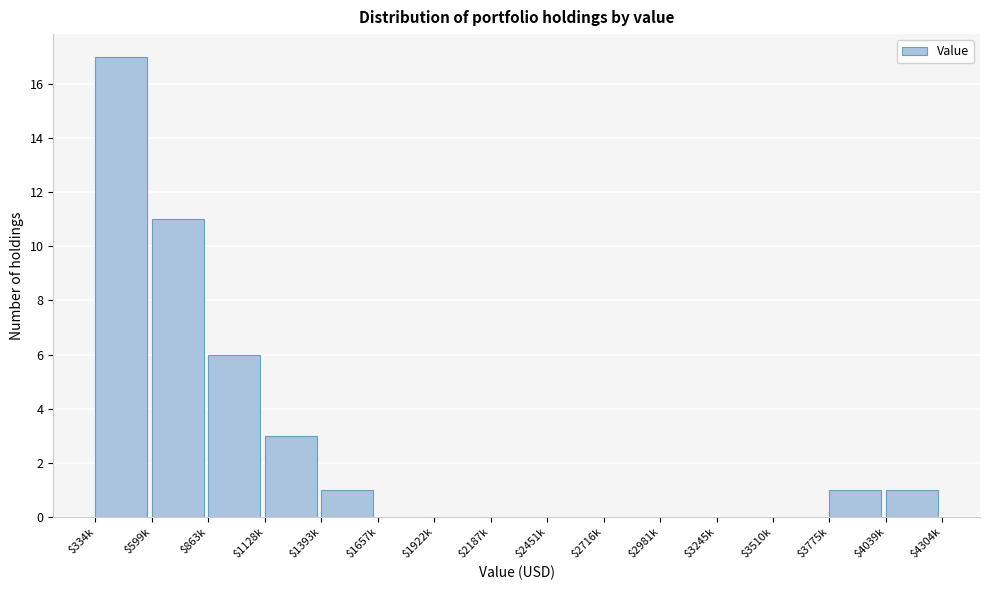

Which label corresponds to the largest value in the chart?

$334k